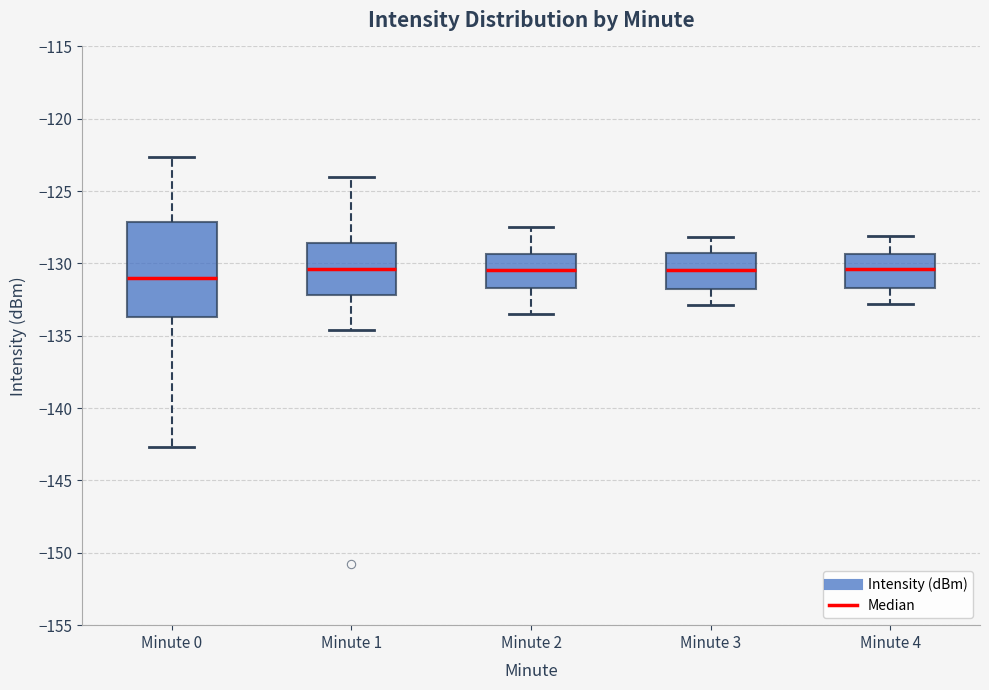

Reading left to right, read every box against the y-axis: the position of its median line, the range the box covers, and the ends of its whiskers. The values are not printed on the chart, so give them approximately, as read against the axis.

Minute 0: median -131.0, box -133.5 to -127.0, whiskers -142.5 to -122.5
Minute 1: median -130.5, box -132.0 to -128.5, whiskers -134.5 to -124.0
Minute 2: median -130.5, box -131.5 to -129.5, whiskers -133.5 to -127.5
Minute 3: median -130.5, box -131.5 to -129.0, whiskers -133.0 to -128.0
Minute 4: median -130.5, box -131.5 to -129.5, whiskers -133.0 to -128.0